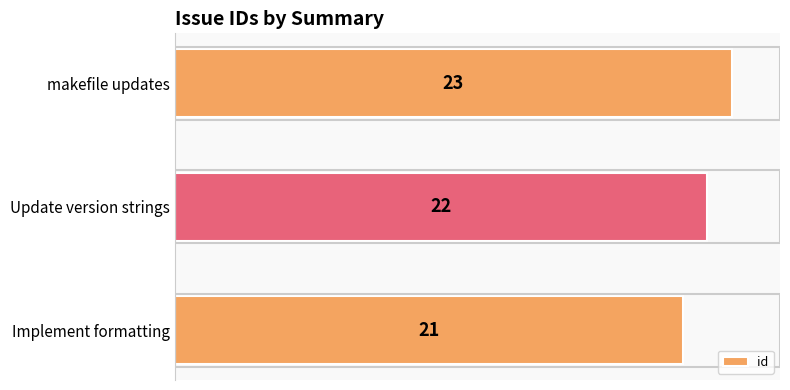

What is the sum of all values?

66